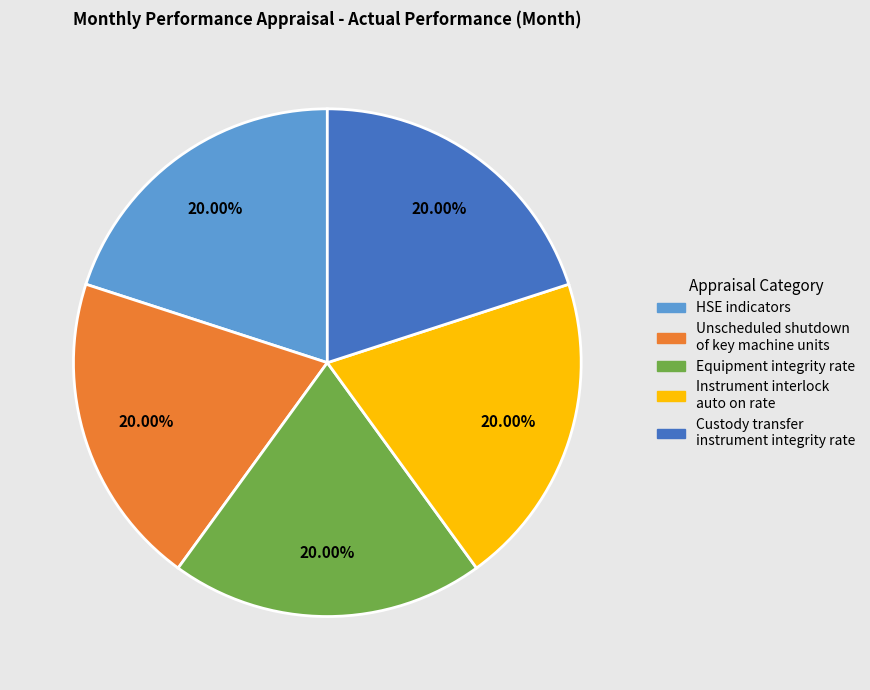

How many slices are in this pie chart?

5